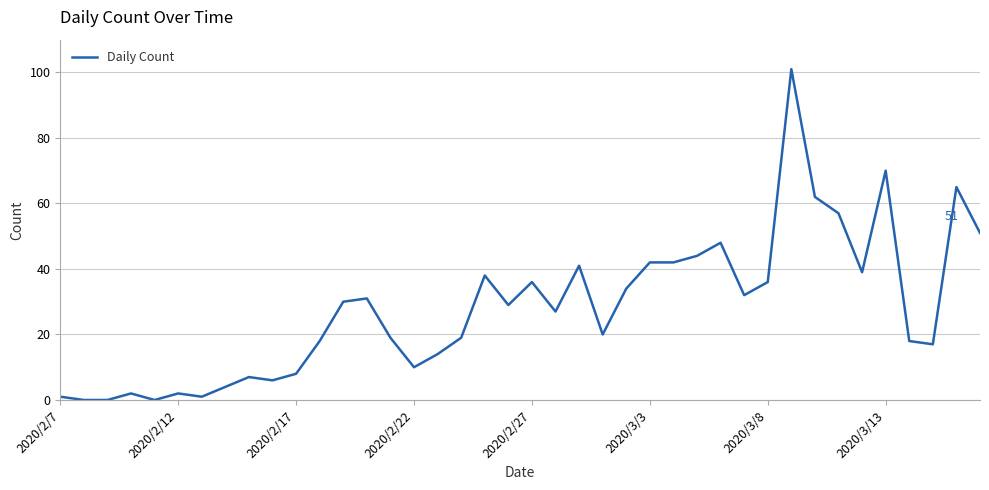

Reading left to right, what are all the values shown in this chart?

1	0	0	2	0	2	1	4	7	6	8	18	30	31	19	10	14	19	38	29	36	27	41	20	34	42	42	44	48	32	36	101	62	57	39	70	18	17	65	51